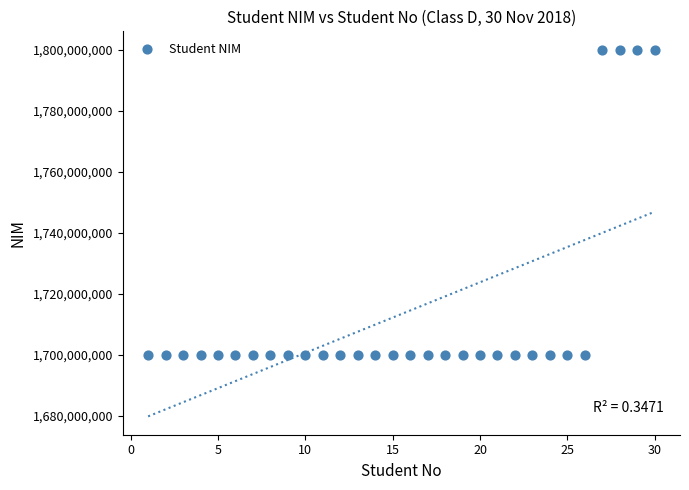

What is the range of Y values (max minus min)?

100000297